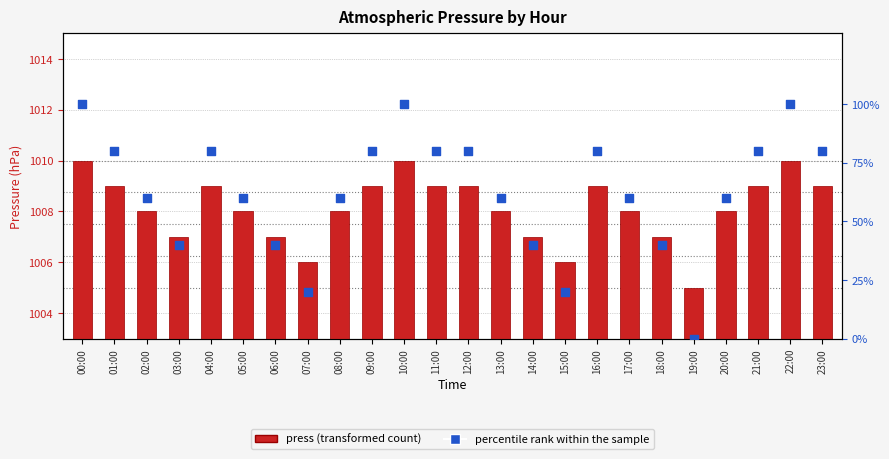

What are all the series names shown in the legend?

press, percentile rank within the sample